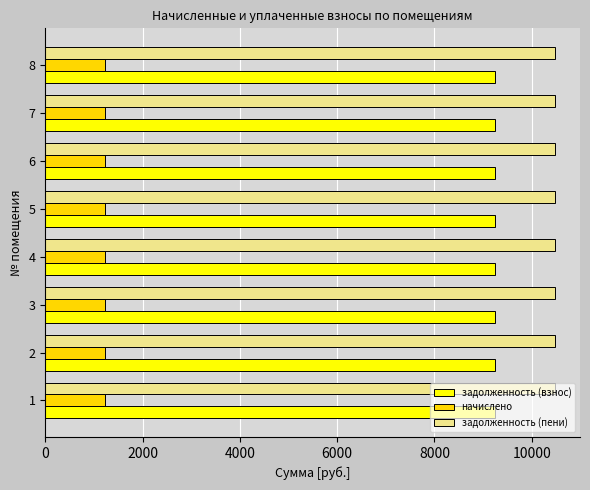

Read the начислено value at 8.

1224.7